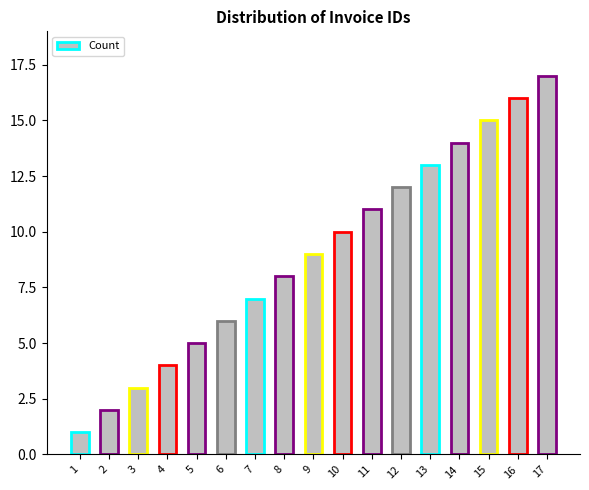

What is the value of the 8th bar from the left?

8